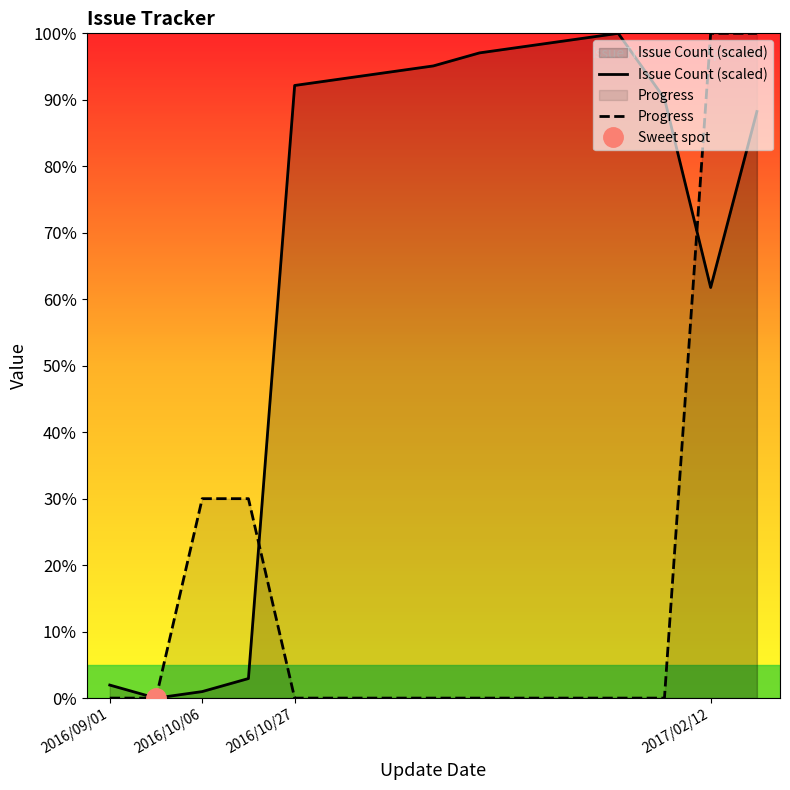

How many categories are shown in the chart?

15